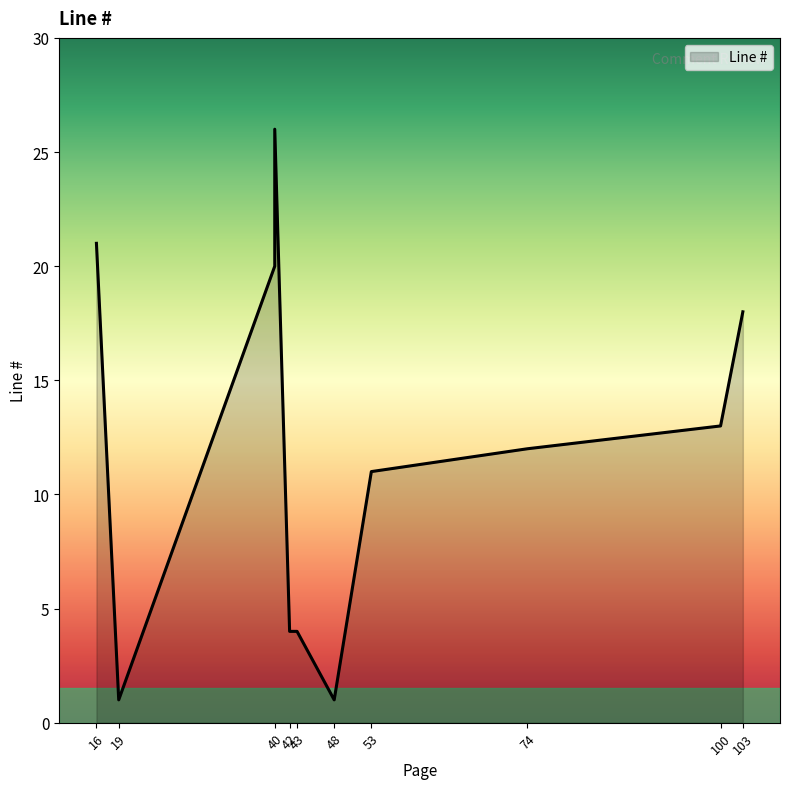

Approximately how many times larger is the value at 42 compared to 100?

0.3